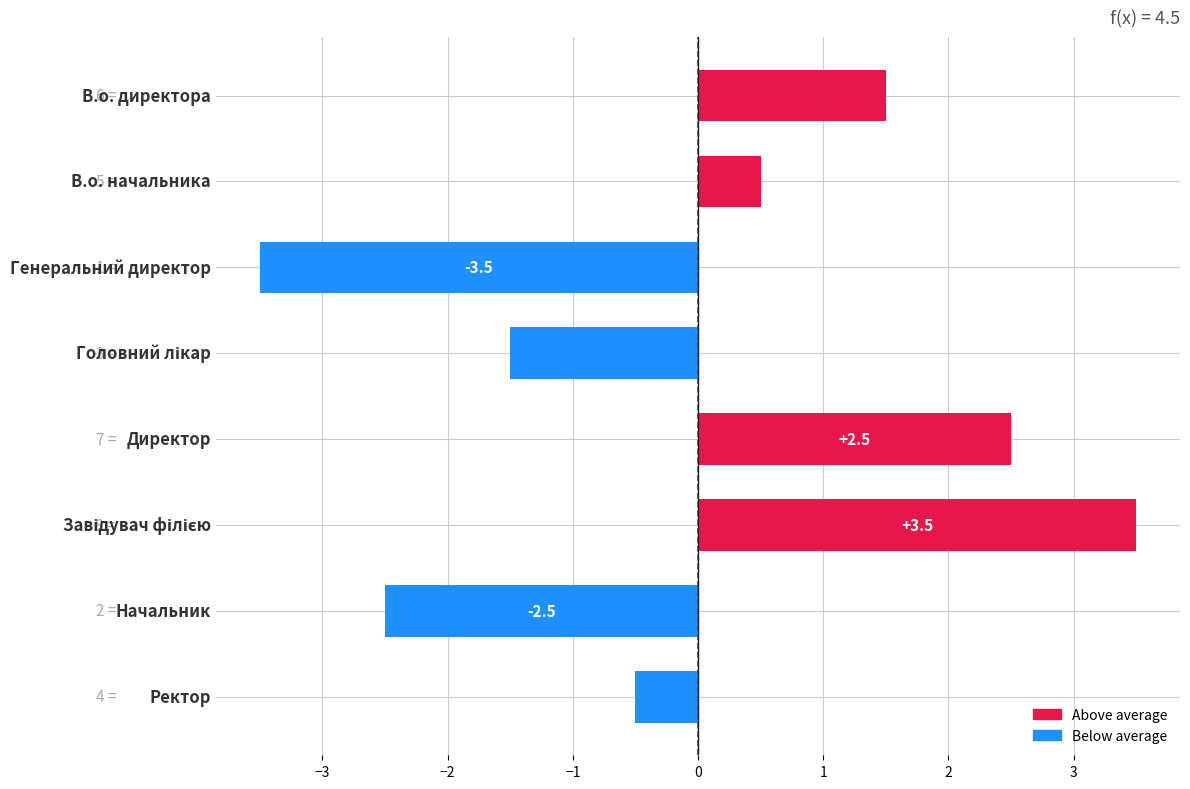

What is the value of the 7th bar from the top?

-2.5